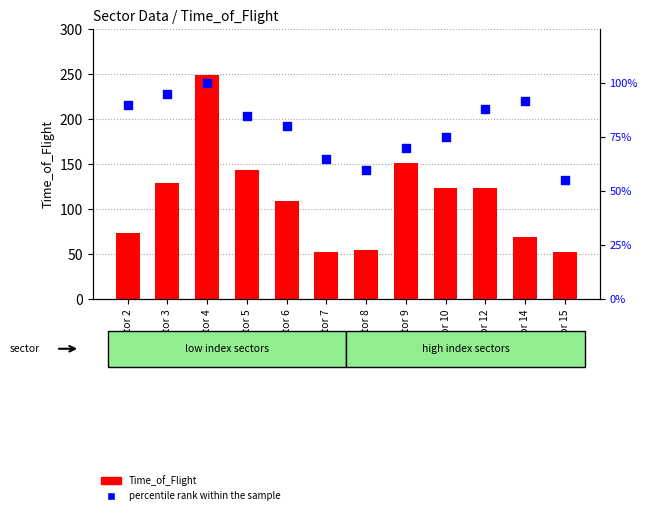

Which series contains the highest Y value?

Time_of_Flight